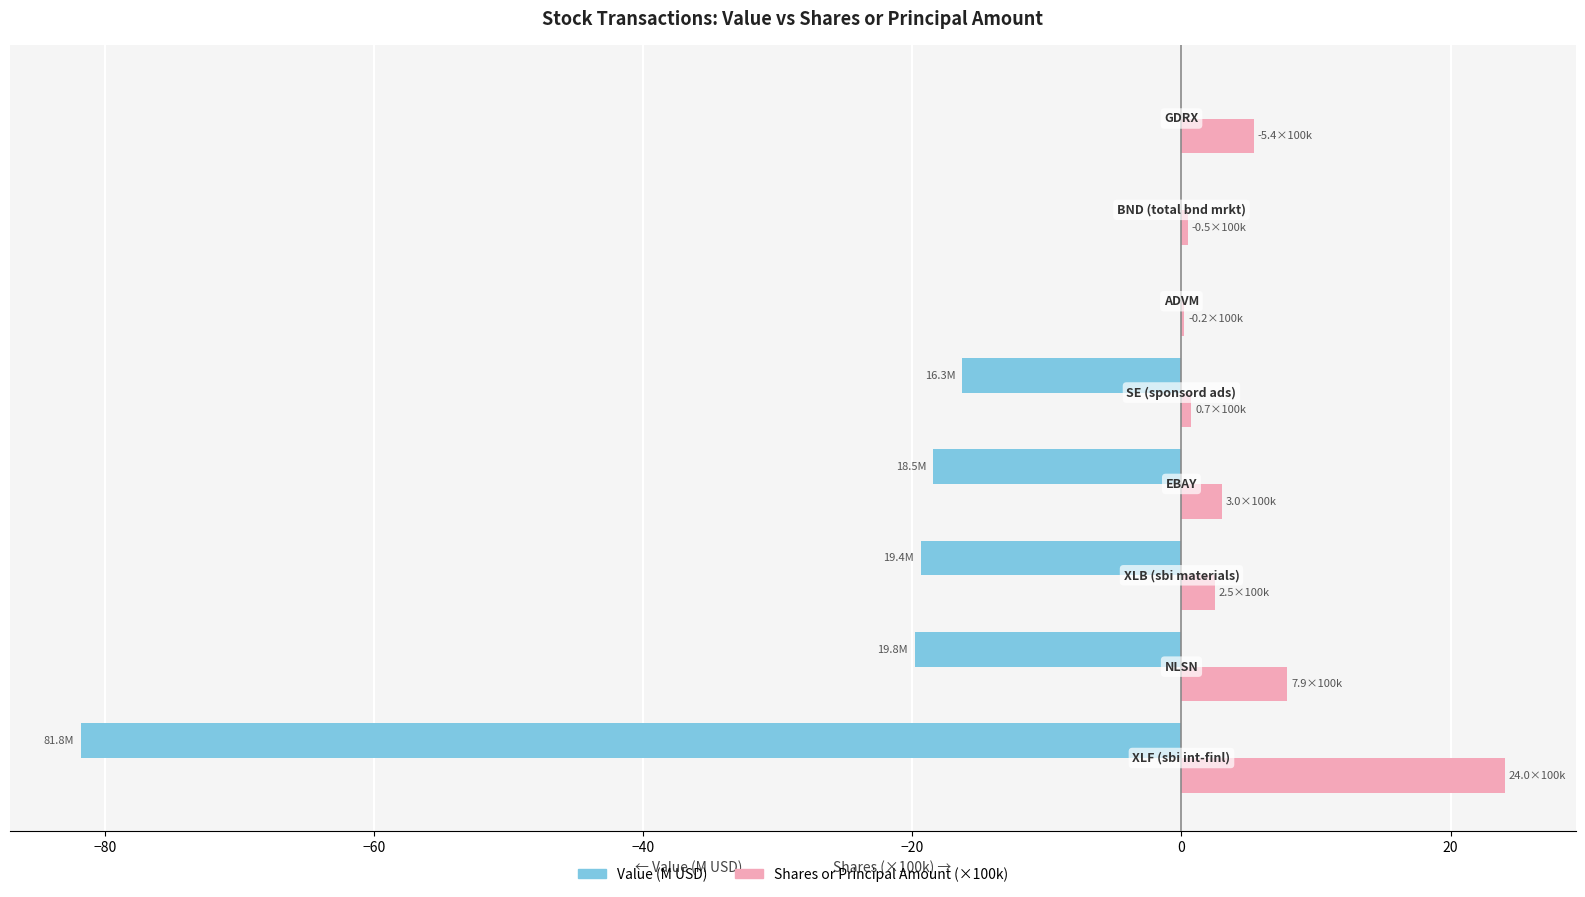

What is the maximum value shown in the chart?

24.0